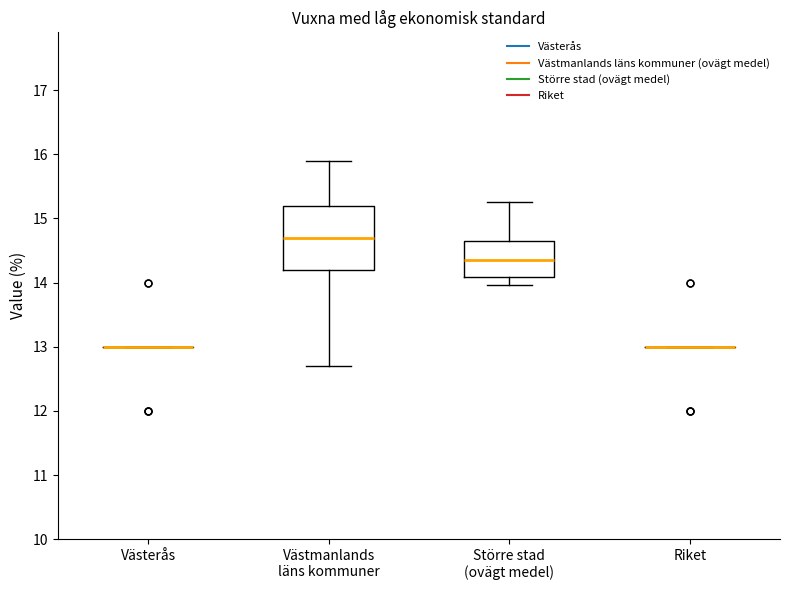

Where does the upper whisker of the box for Större stad (ovägt medel) end on the y-axis? The values are not printed on the chart, so give them approximately, as read against the axis.

15.3